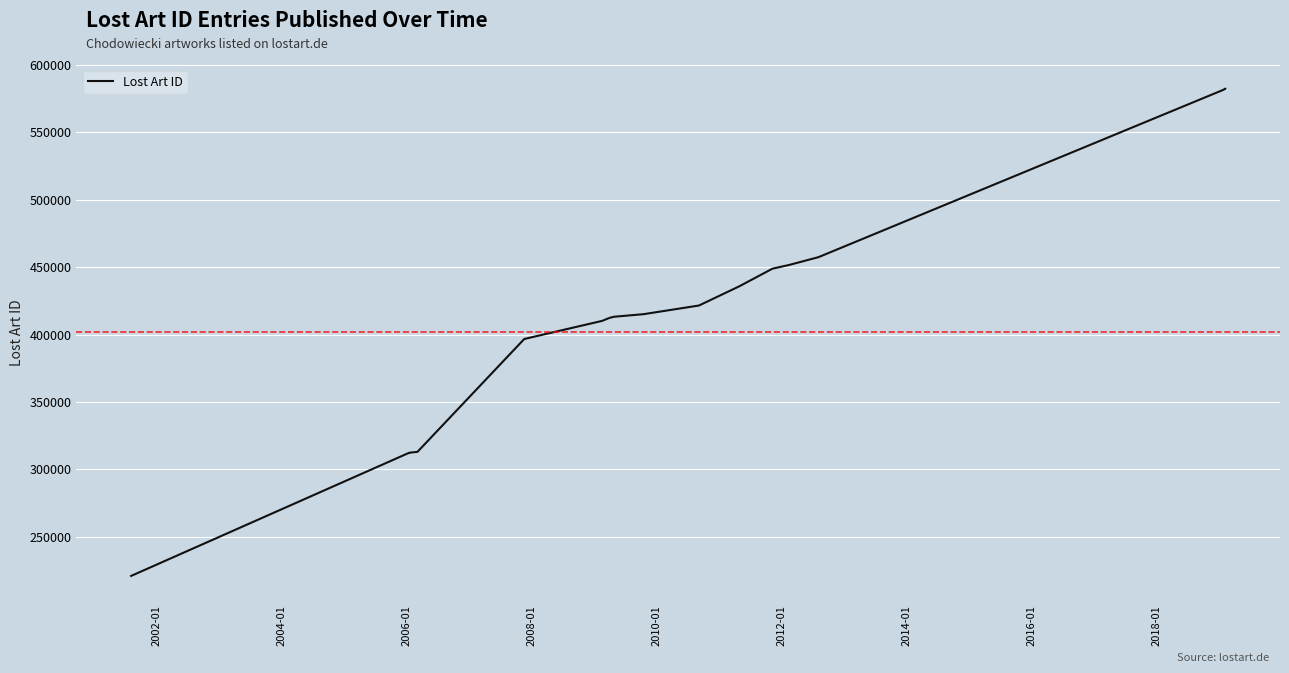

What is the difference between the second highest and second lowest values?

269983